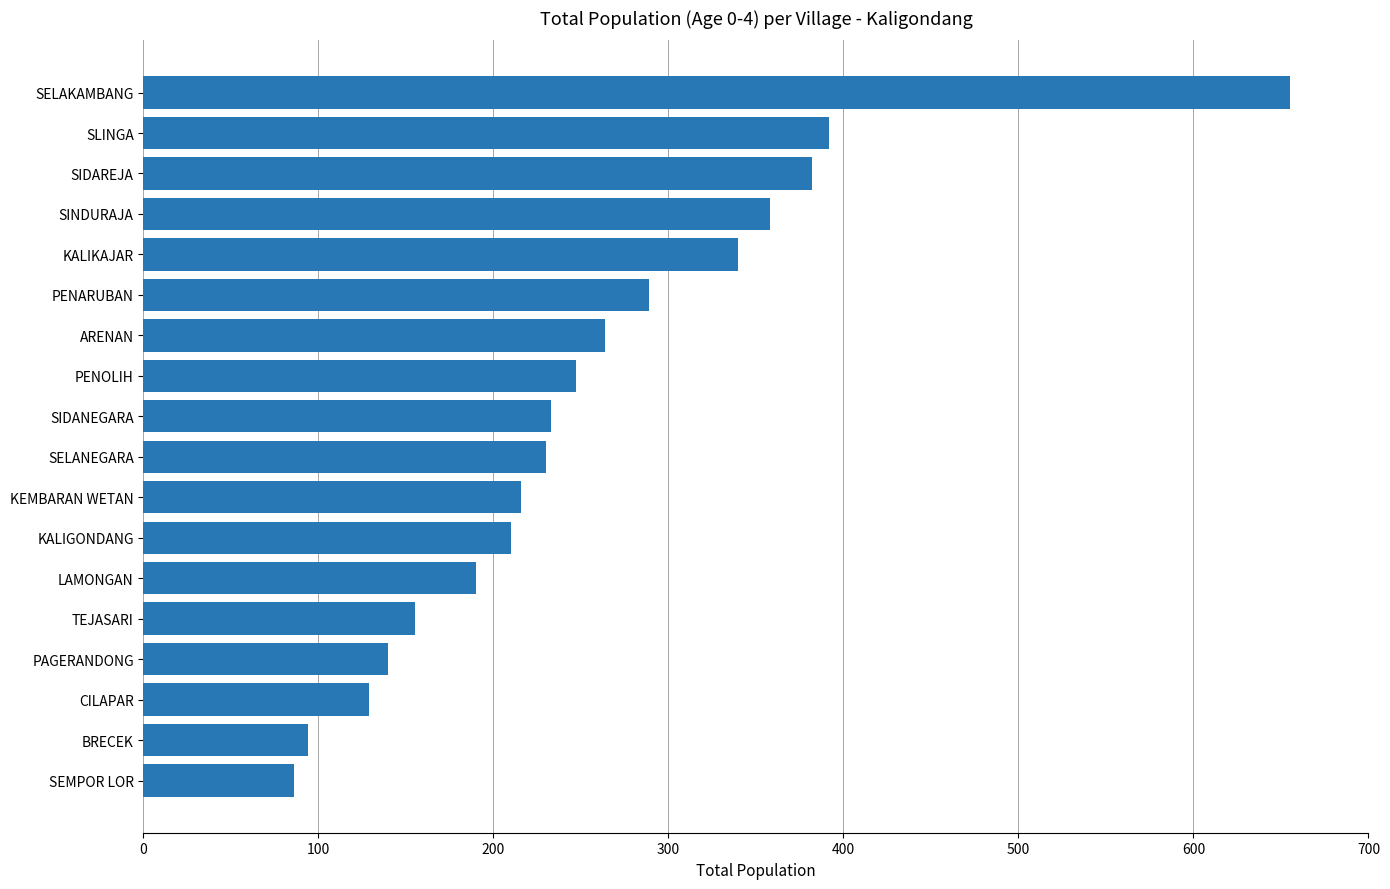

Does the chart contain any negative values?

No